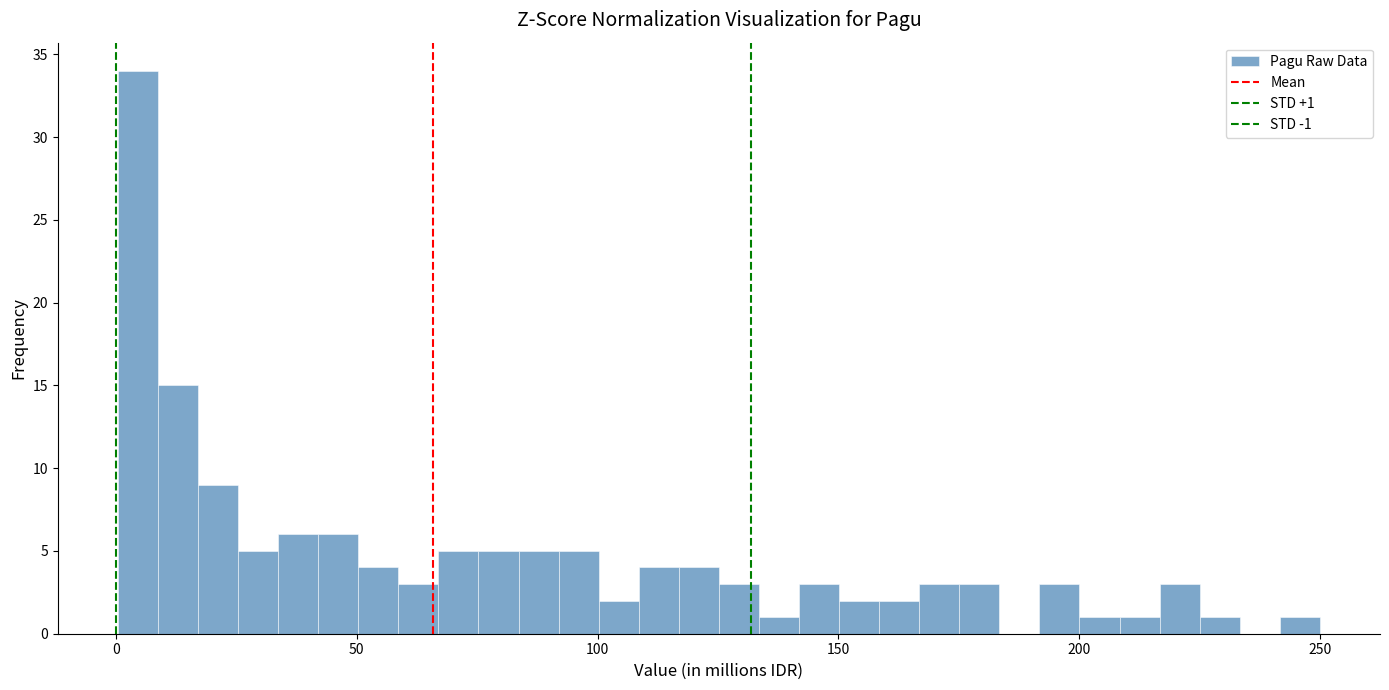

Read against the x-axis, roughly where is the centre of the tallest bar?

5